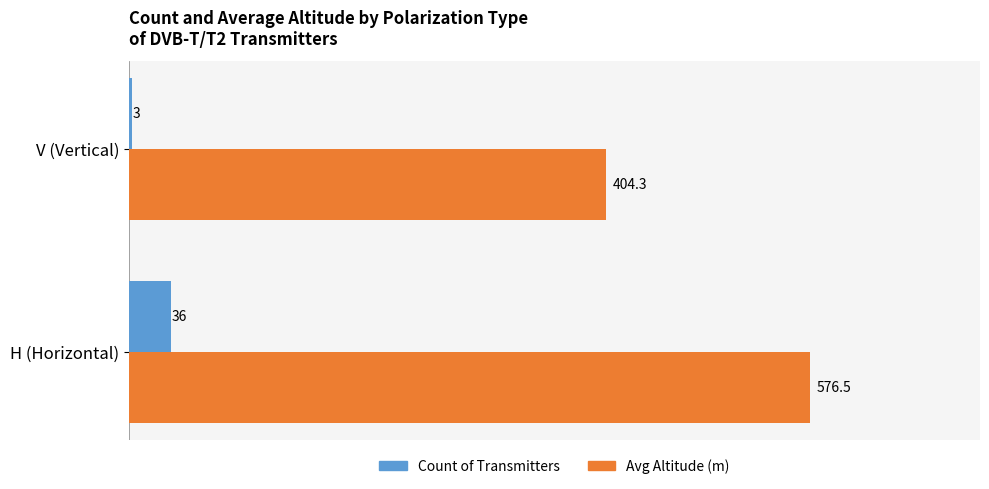

Is it true that Avg Altitude (m) equals 768.2 at H (Horizontal)?

False